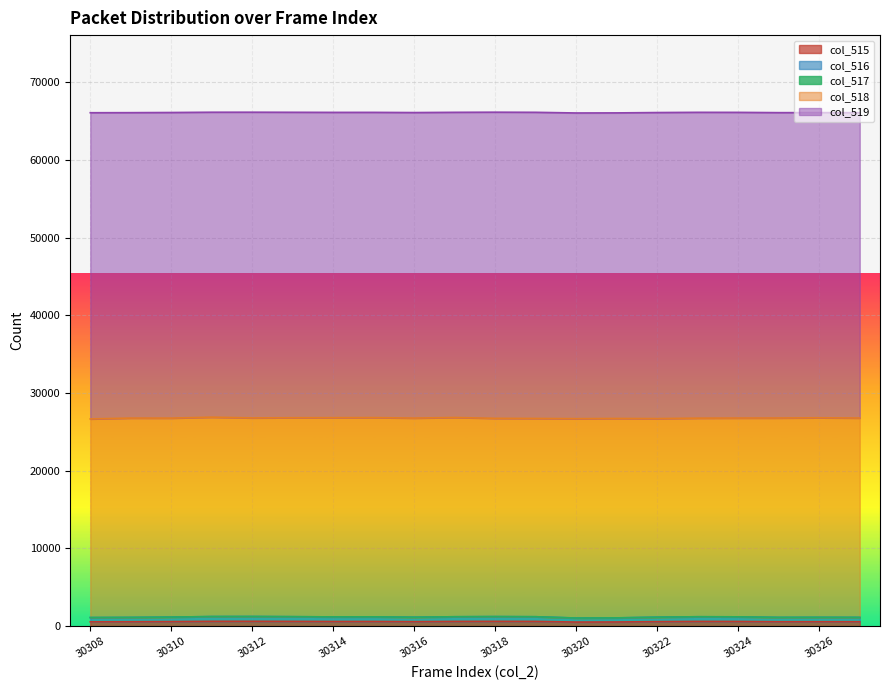

True or false: col_517 and col_515 cross at least once.

False